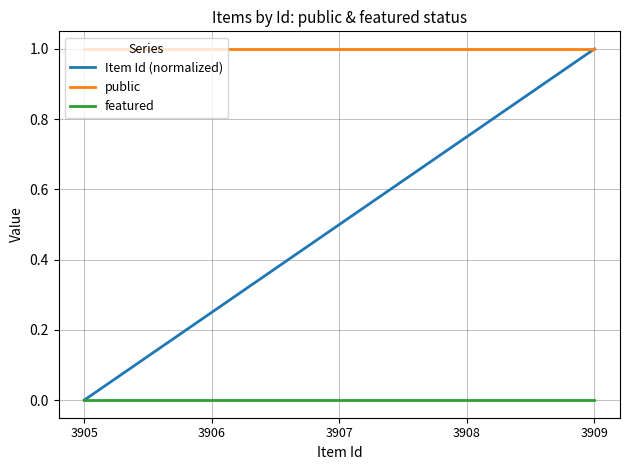

Is it true that featured equals 0.0 at 3906?

True